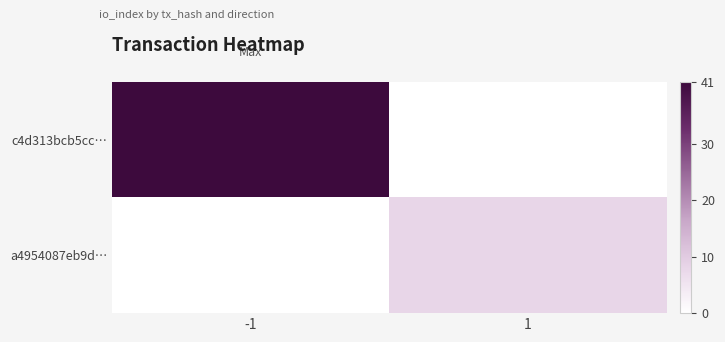

How many data points does each series have?

2